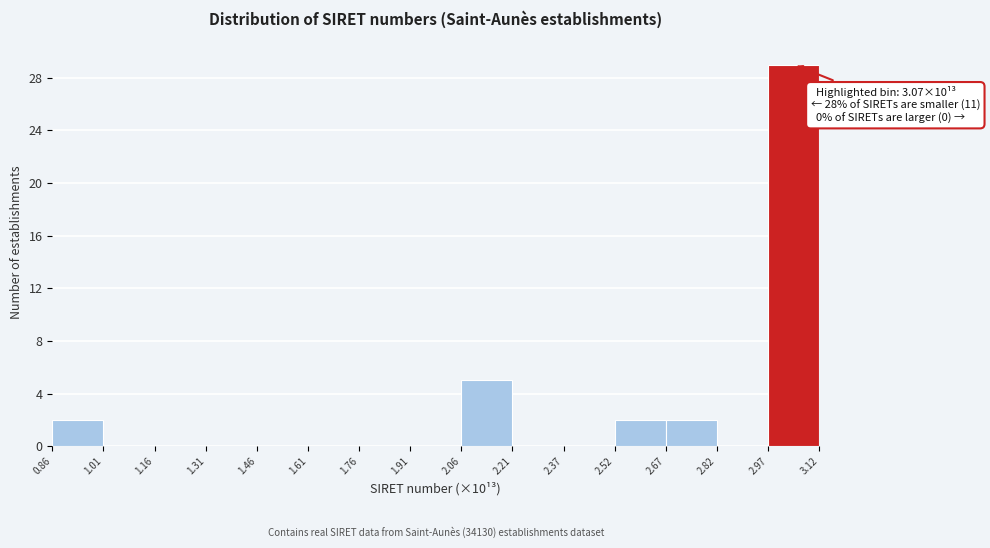

Over which range of the x-axis is the bar tallest?

2.97 to 3.12